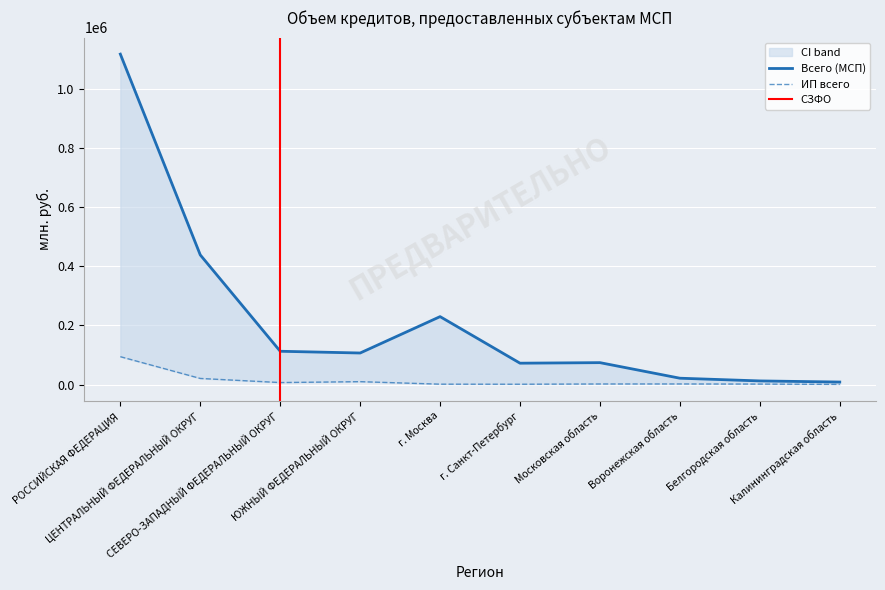

How many values in the Рубли (МСП) series exceed 105998?

4